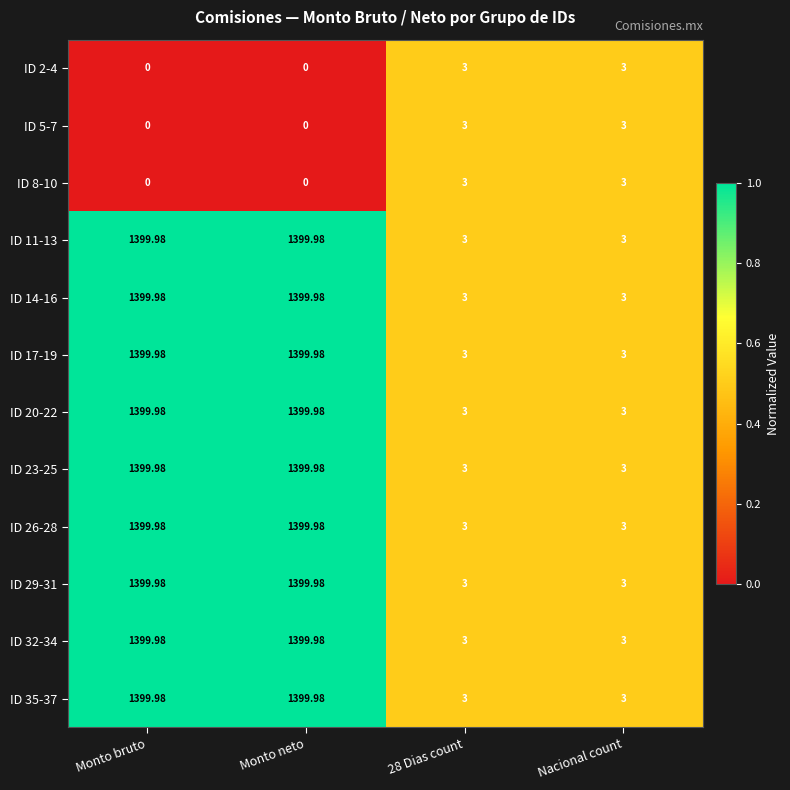

Is the value of ID 23-25 at Monto neto greater than the value of ID 8-10 at Monto bruto?

Yes